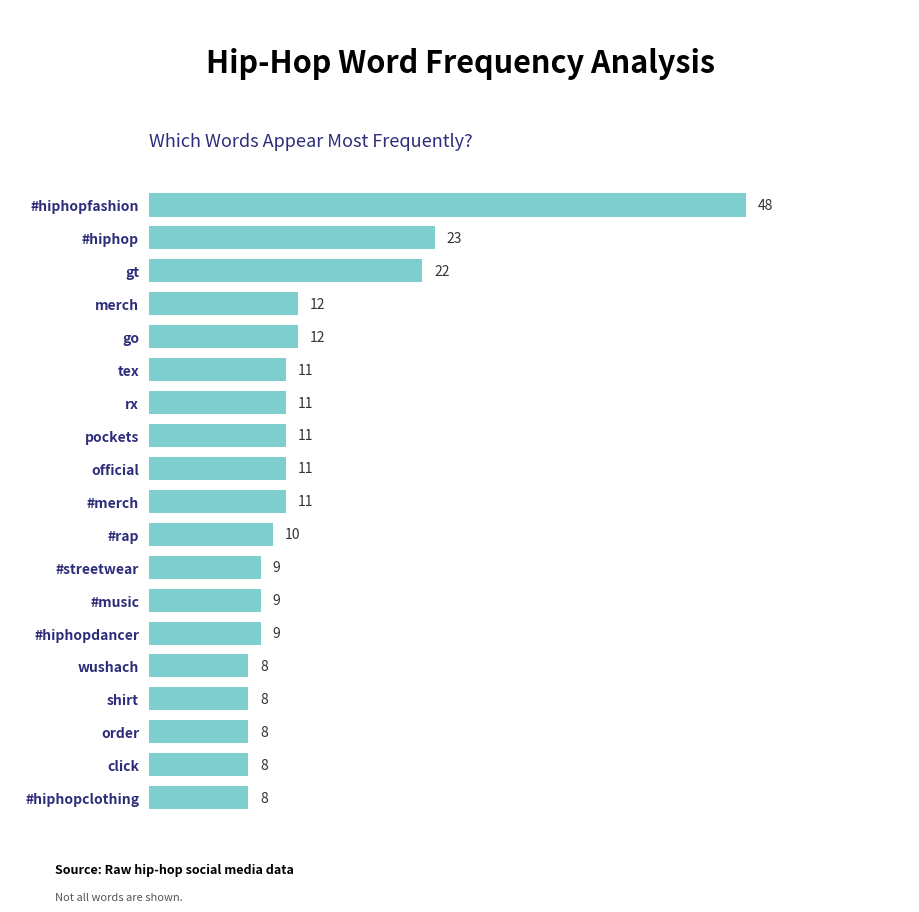

What position from the top is wushach?

15